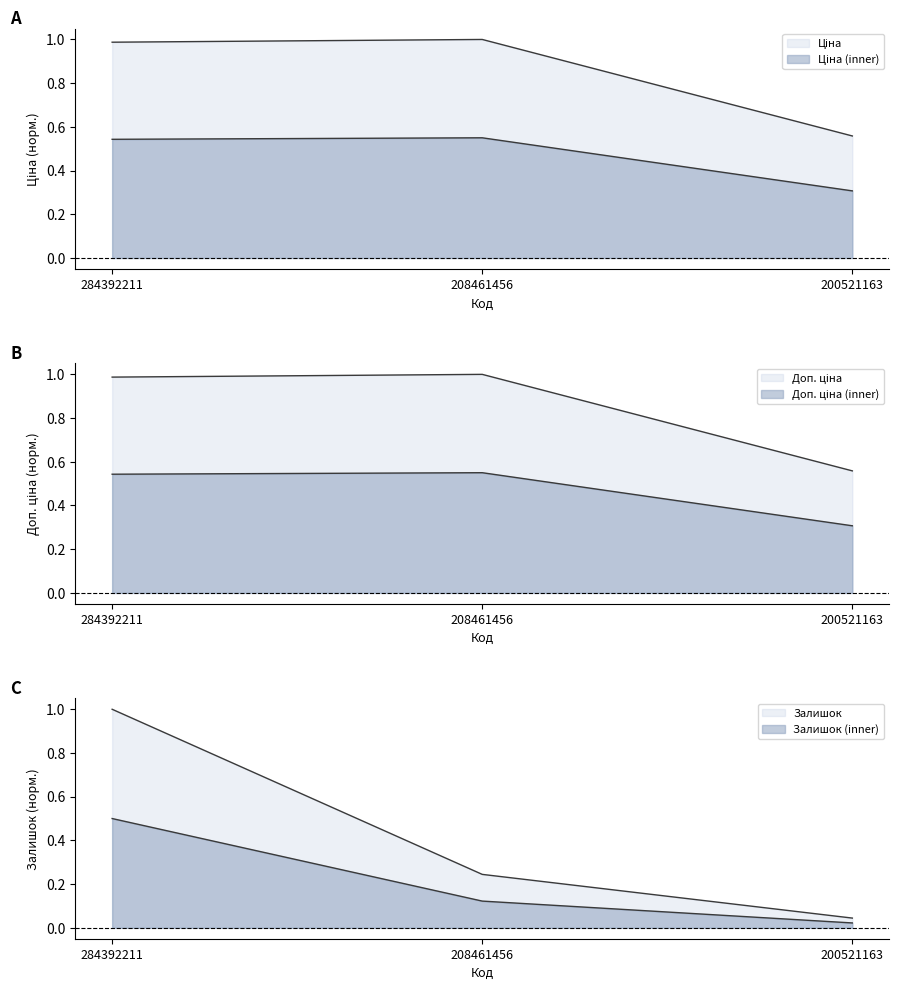

What are all the series names shown in the legend?

Ціна, Доп. ціна, Залишок